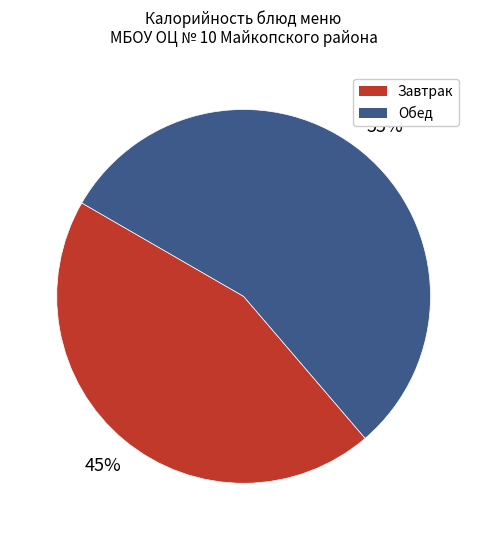

The Завтрак slice represents 45% of the pie. True or false?

True